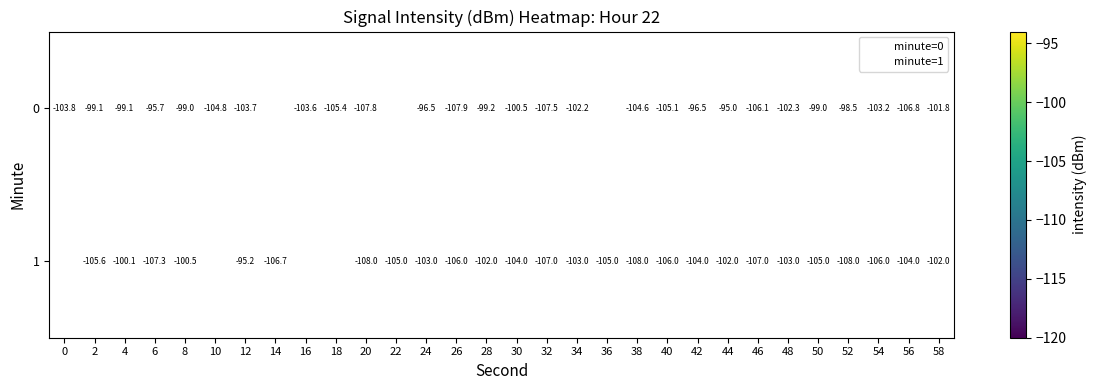

Is the value of 1 at 34 greater than the value of 0 at 0?

Yes